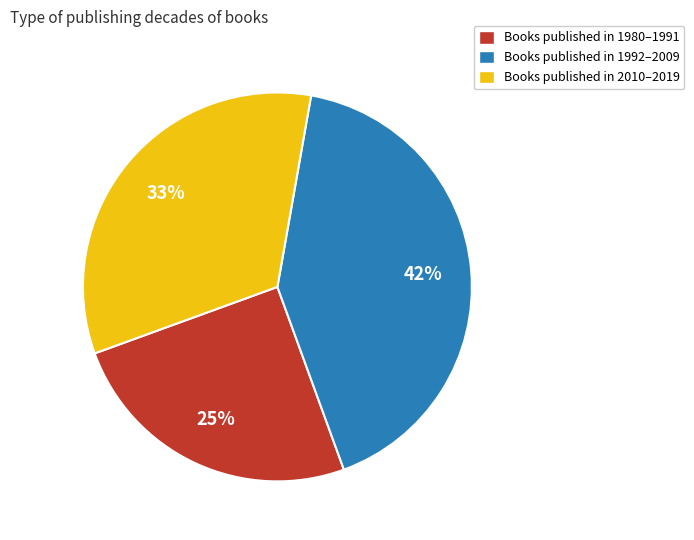

Count the number of slices in the pie.

3